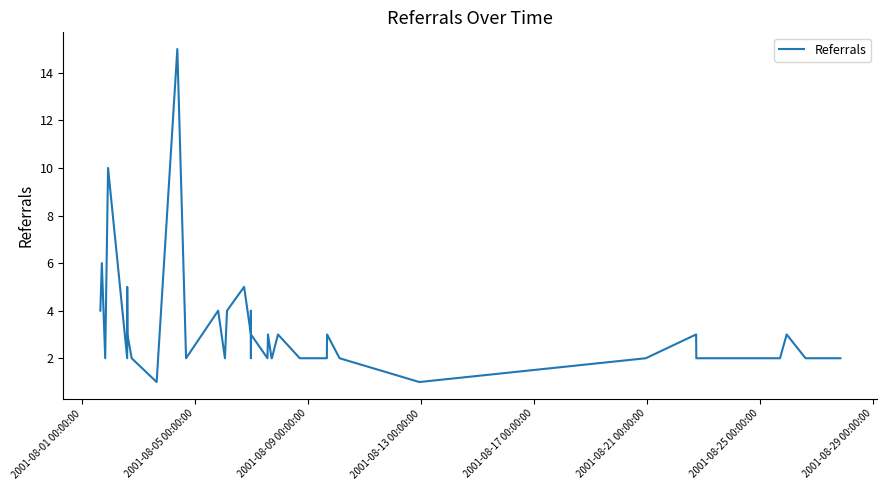

What is the greatest value displayed?

15